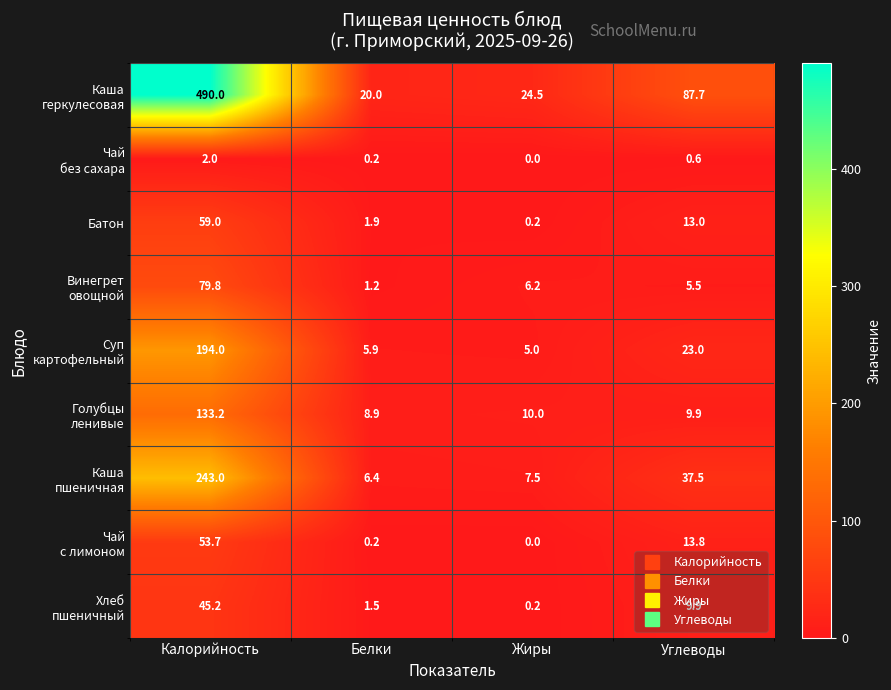

What is the difference between the highest and lowest values at Белки?

19.8